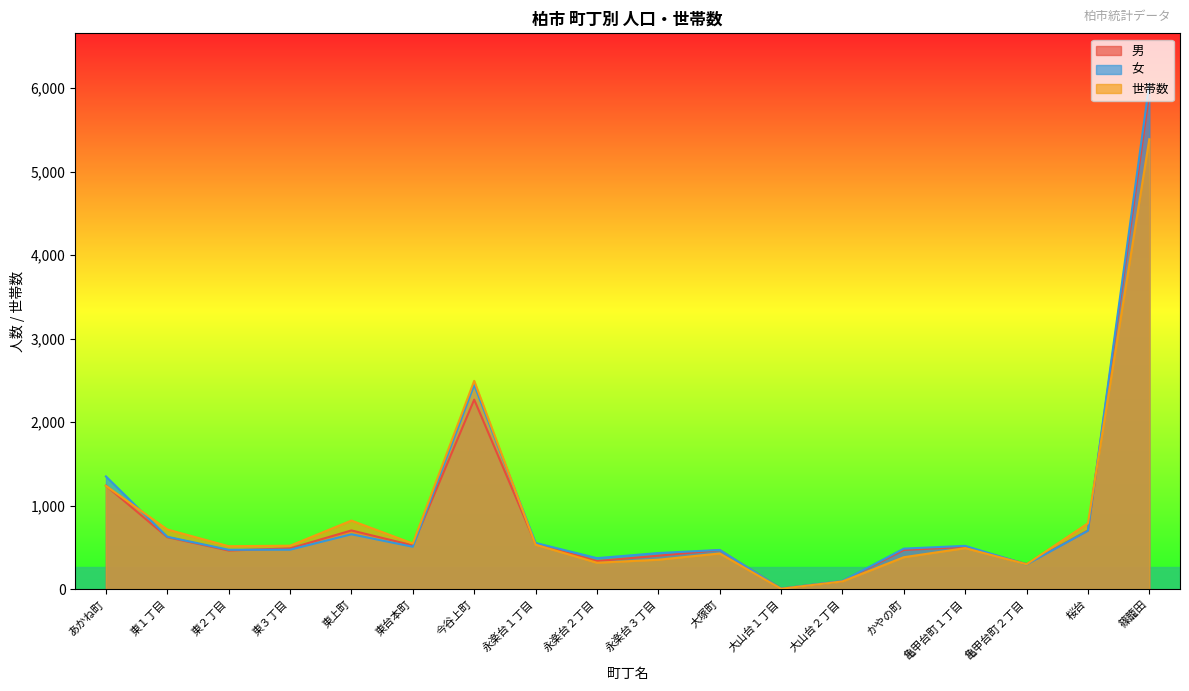

True or false: 男 and 世帯数 cross at least once.

True